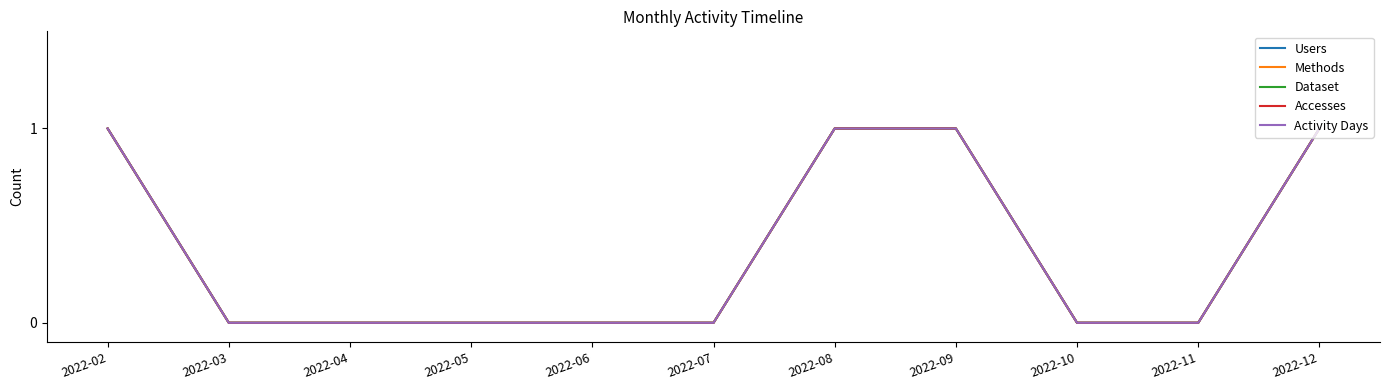

Does the chart display data point markers on the line(s)?

No